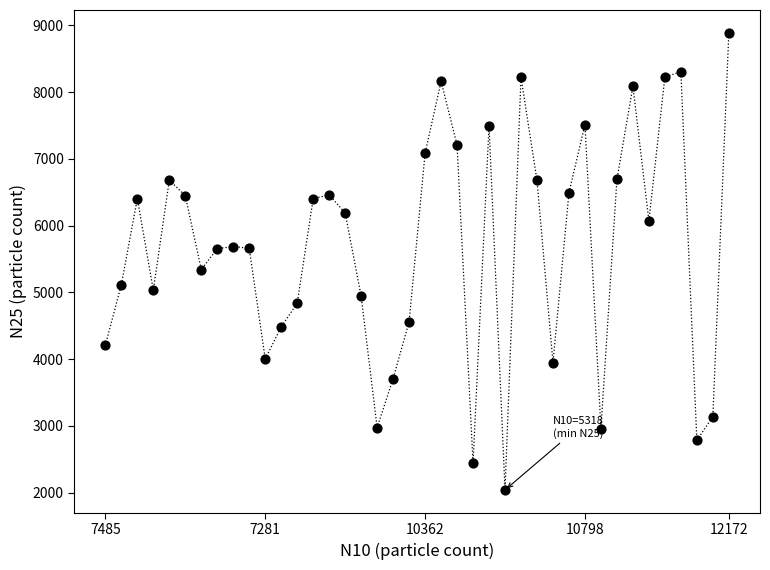

What is the range of Y values (max minus min)?

6848.6